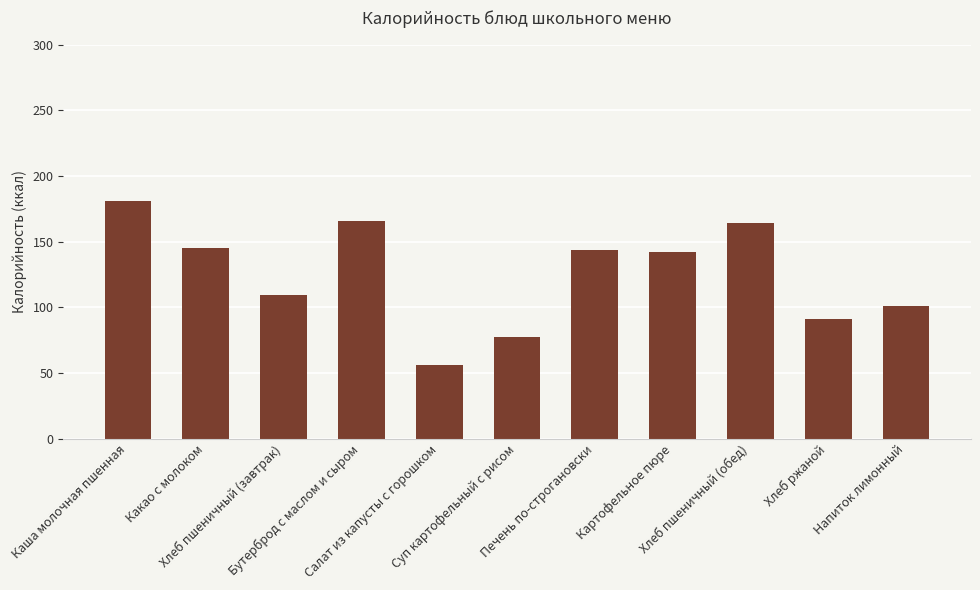

Which category has the lowest value across all series?

Салат из капусты с горошком